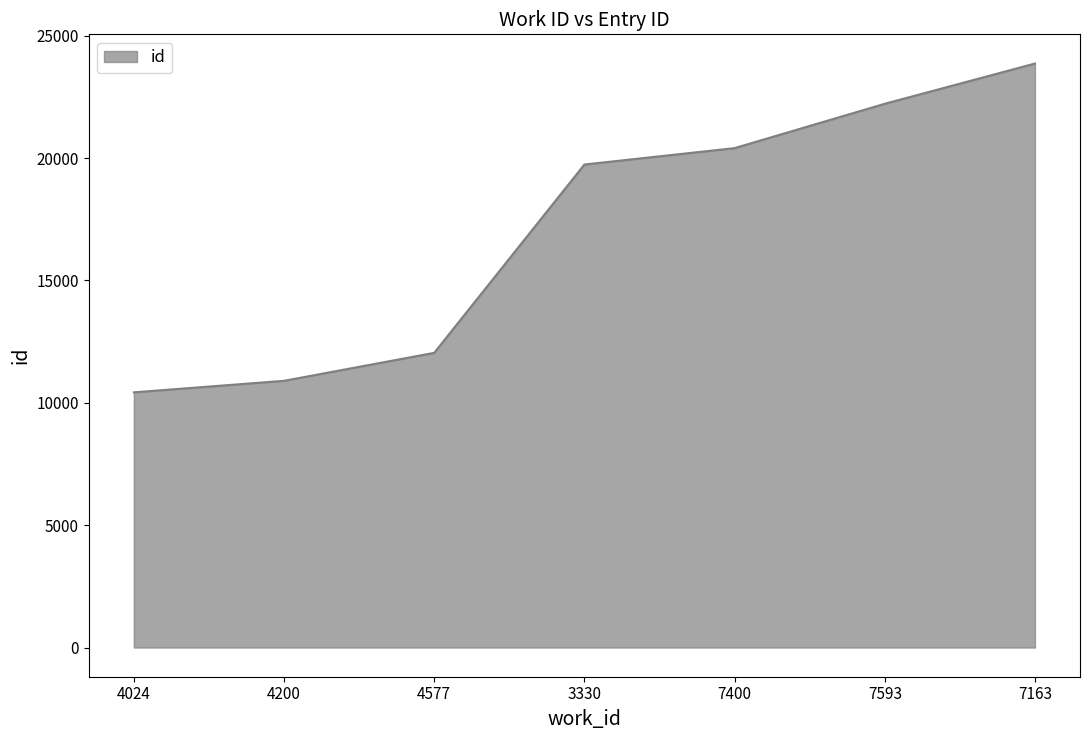

Which category has the highest value across all series?

7163